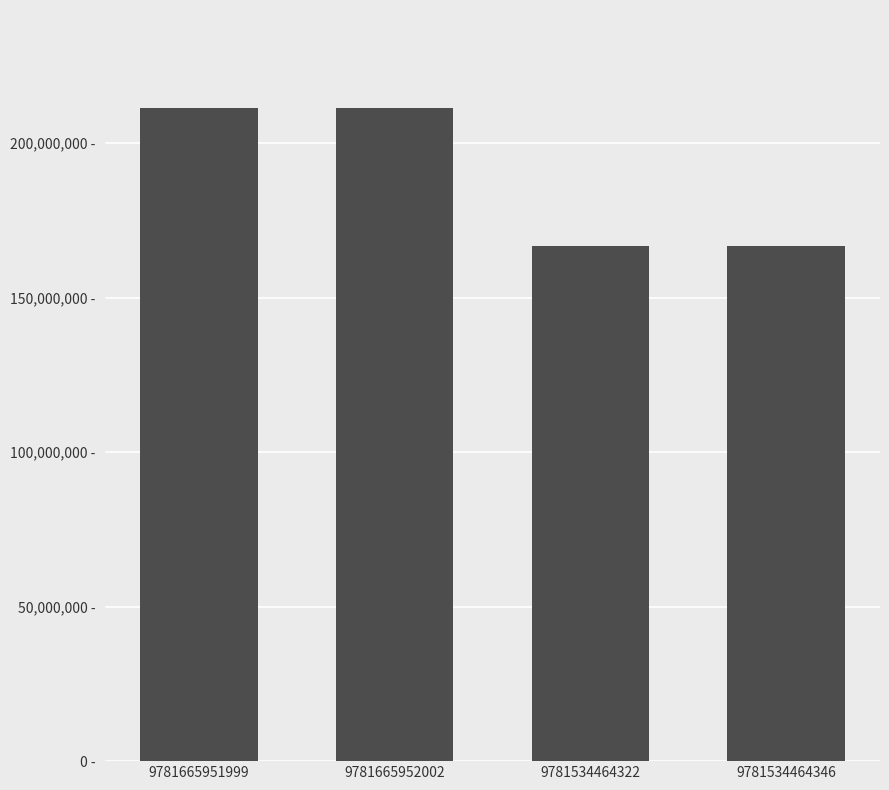

Reading left to right, extract all data points from this chart.

9781665951999=211414901	9781665952002=211414901	9781534464322=166775139	9781534464346=166775139